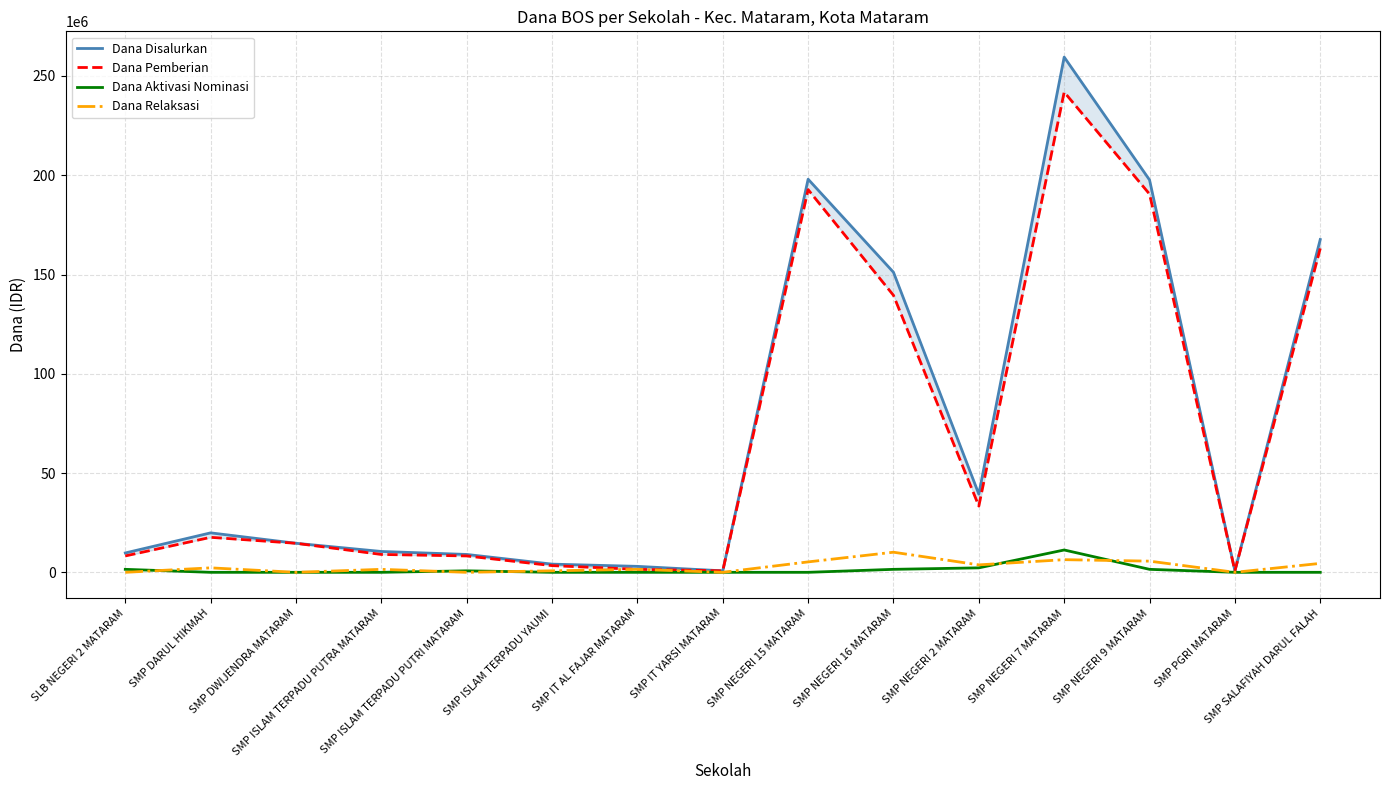

At which label does Dana Pemberian reach its peak?

SMP NEGERI 7 MATARAM